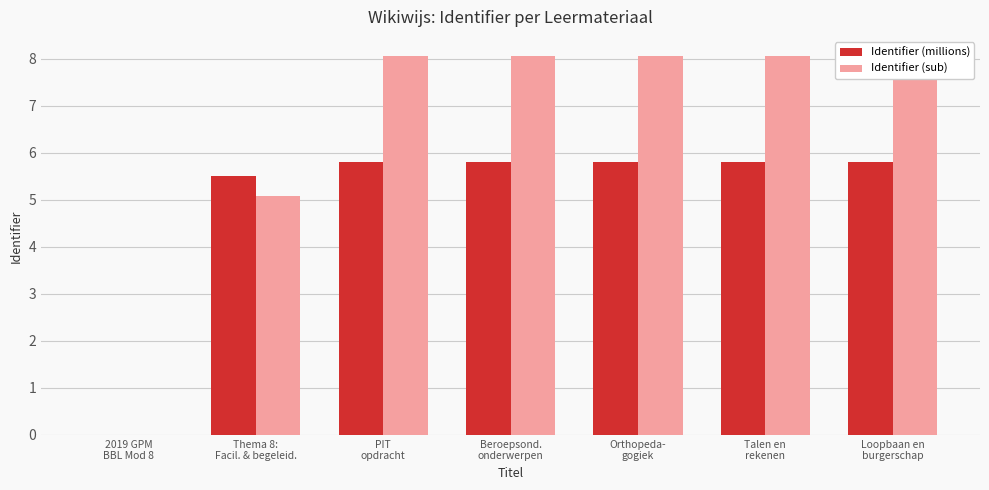

How many categories are shown in the chart?

7